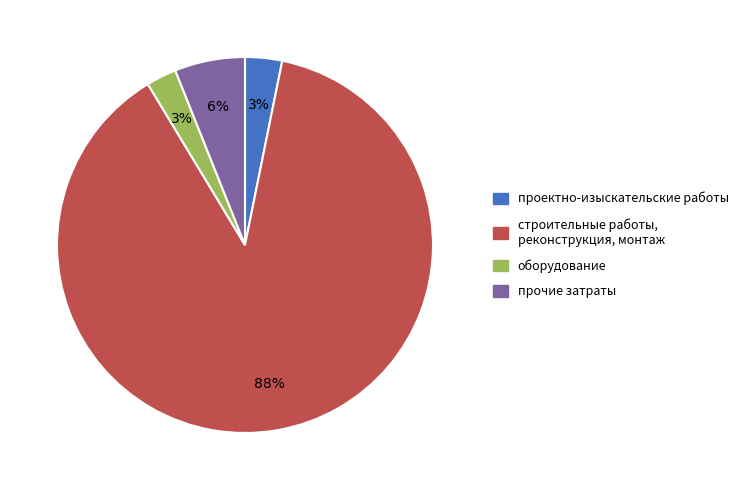

Is there any slice that represents more than half of the pie?

Yes